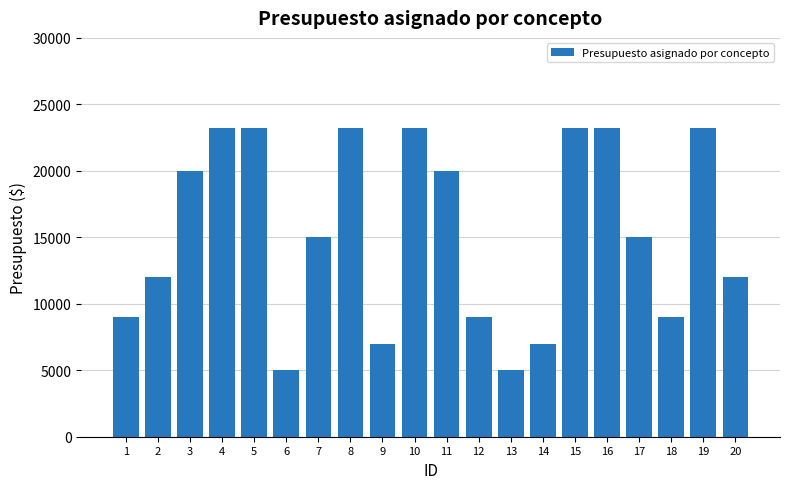

Which has a higher value, 13 or 17?

17